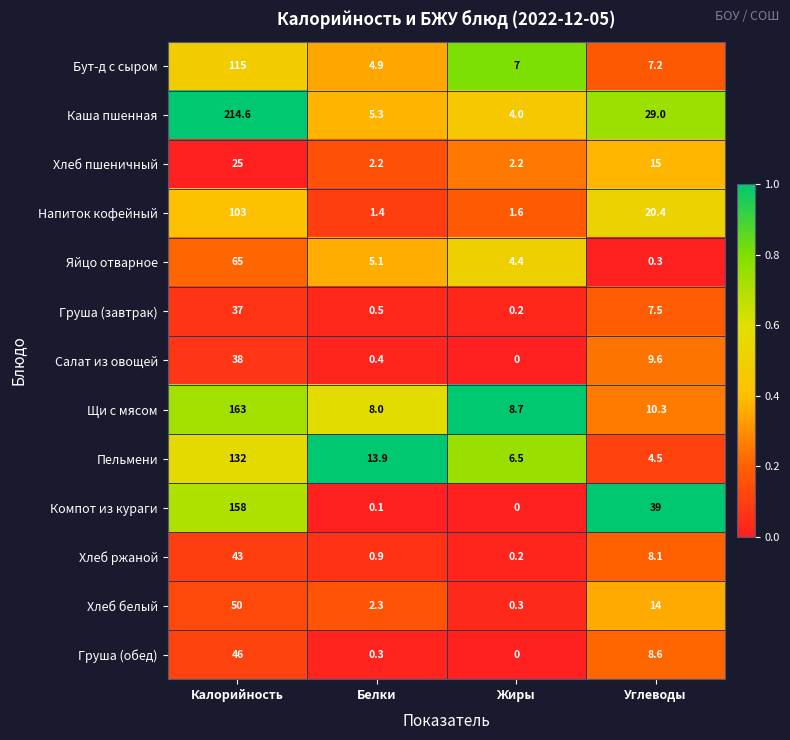

What is the average value of the Салат из овощей series?

12.0